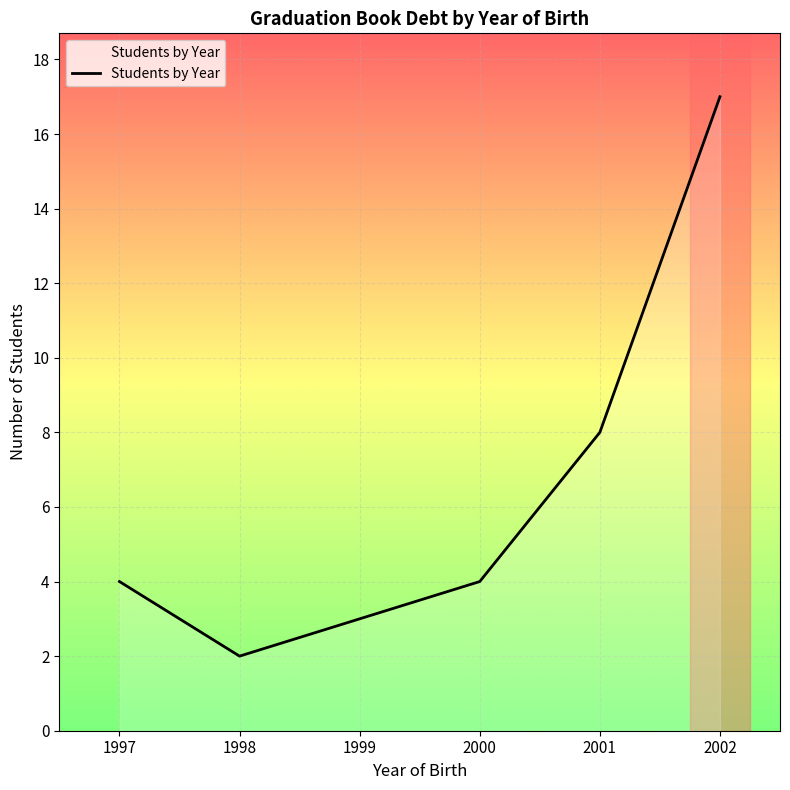

What is the difference between the maximum and second lowest values?

14